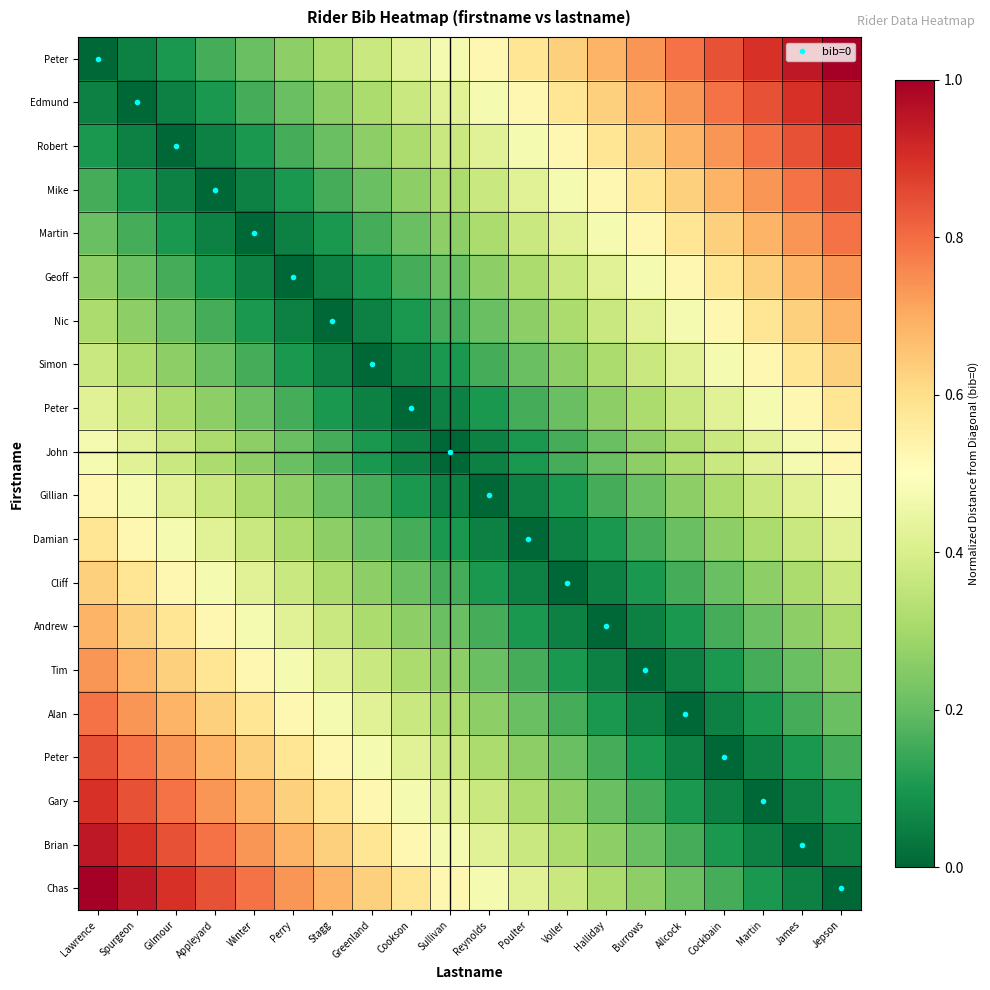

At how many categories does at least one series exceed 0?

20